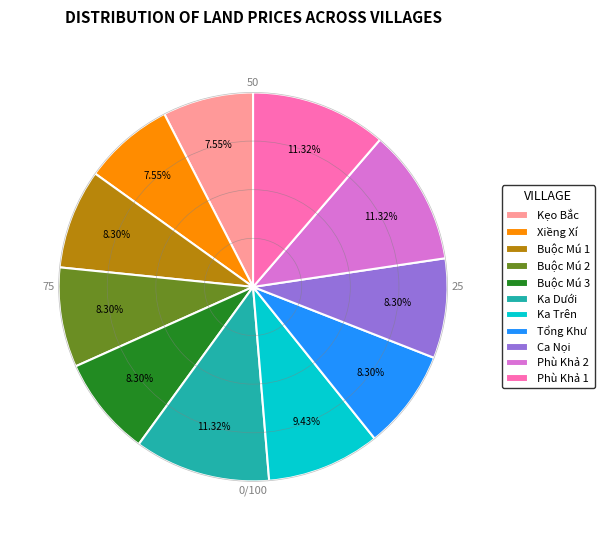

What is the ratio of the value at Ka Trên to the value at Ca Nọi?

1.1